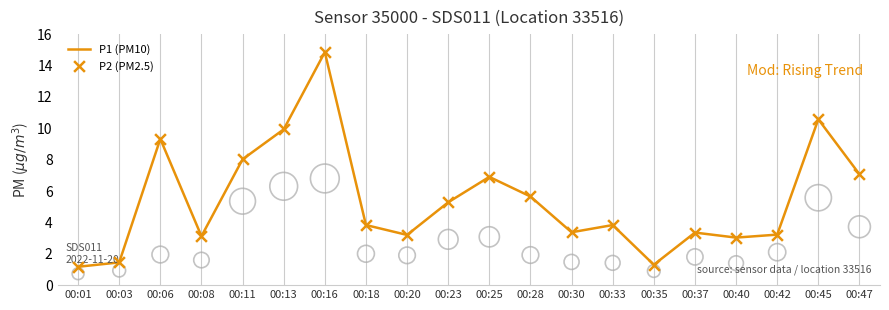

Which series reaches the maximum Y coordinate?

P1